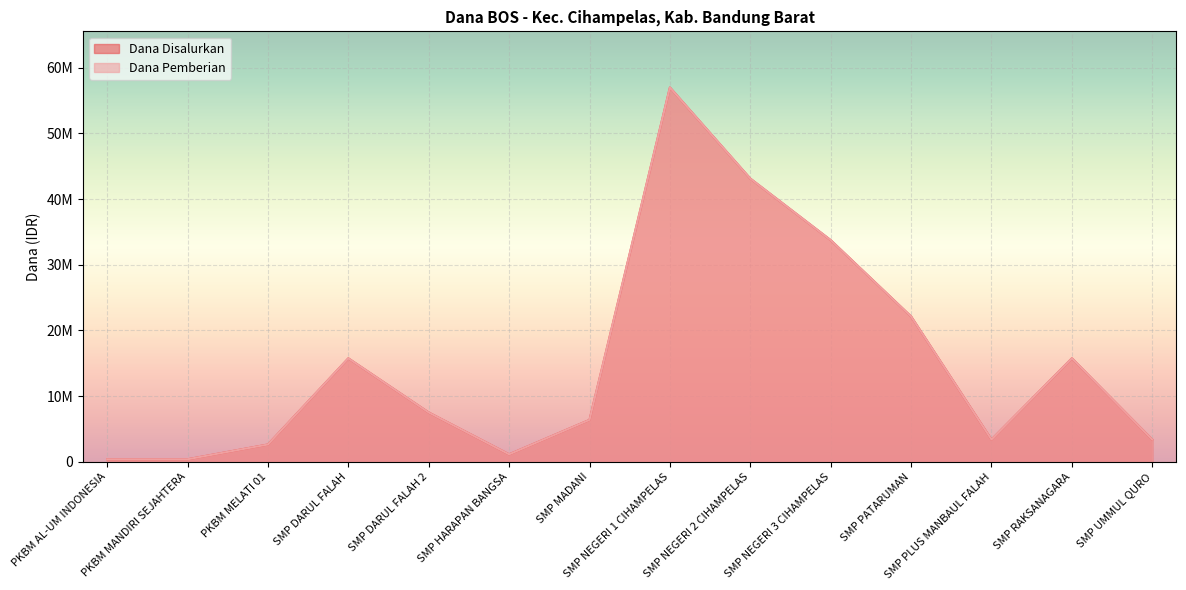

Between SMP DARUL FALAH and SMP PLUS MANBAUL FALAH, which series saw the biggest shift?

Dana Disalurkan